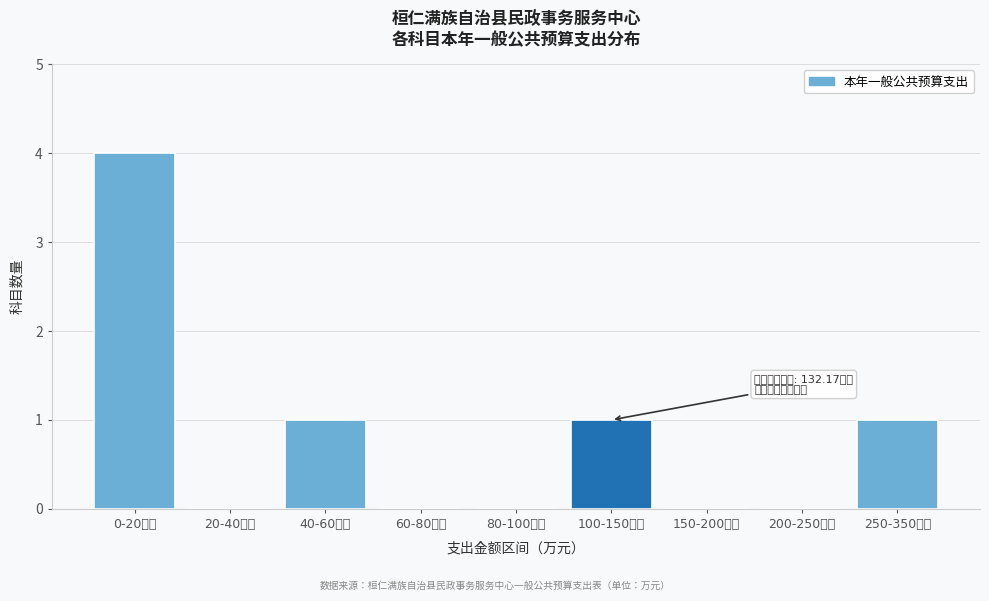

Reading left to right, what are all the values shown in this chart?

0-20万元=4	20-40万元=0	40-60万元=1	60-80万元=0	80-100万元=0	100-150万元=1	150-200万元=0	200-250万元=0	250-350万元=1